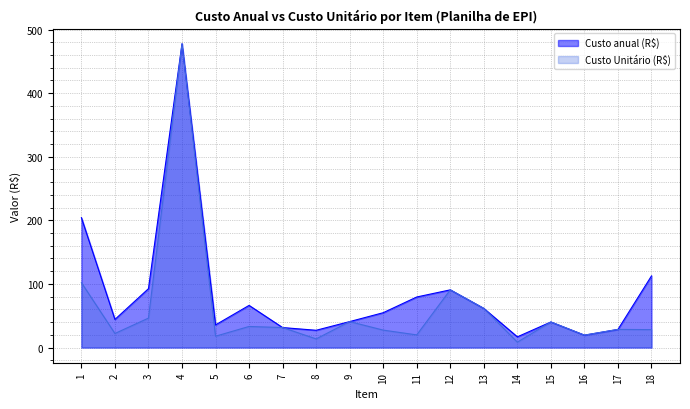

At which category is the sum across all series the highest?

4